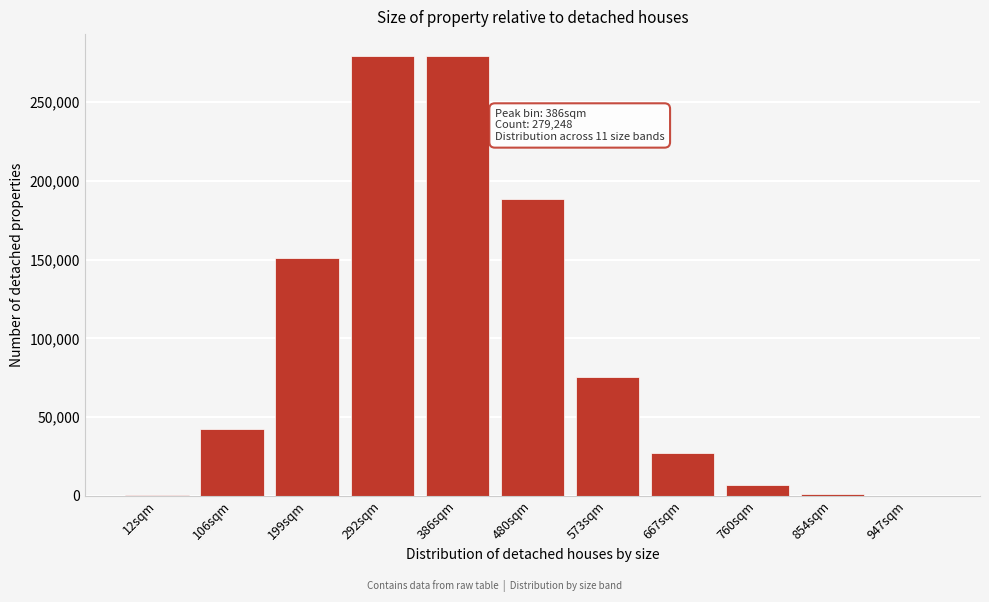

What is the sum of all values?

1051053